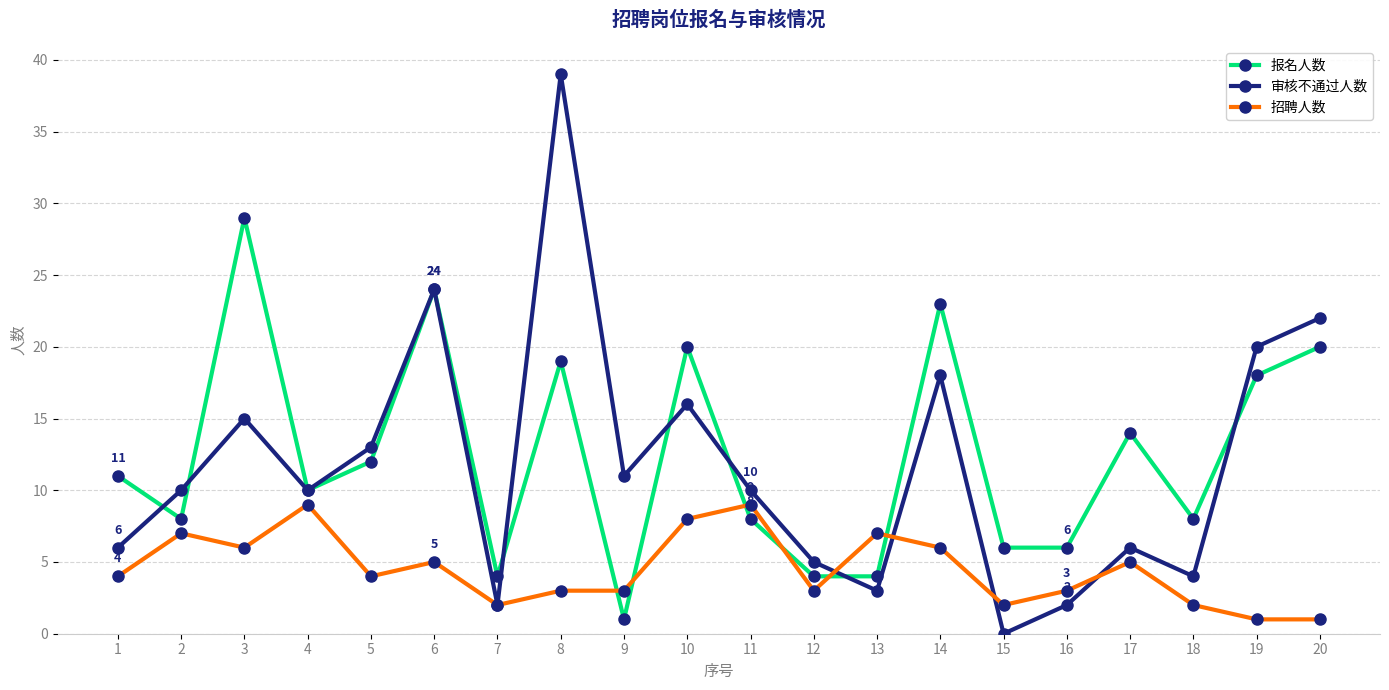

What is the difference between the 报名人数 values at 20 and 18?

12